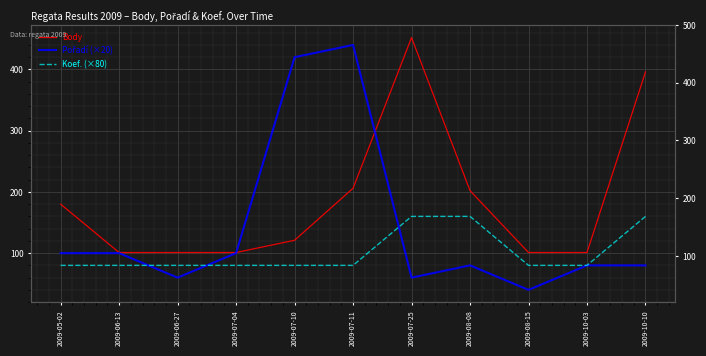

Reading left to right, extract all data points from this chart.

Body: 180	101	101	101	121	206	452	202	101	101	396
Pořadí (×20): 100	100	60	100	420	440	60	80	40	80	80
Koef. (×80): 80	80	80	80	80	80	160	160	80	80	160